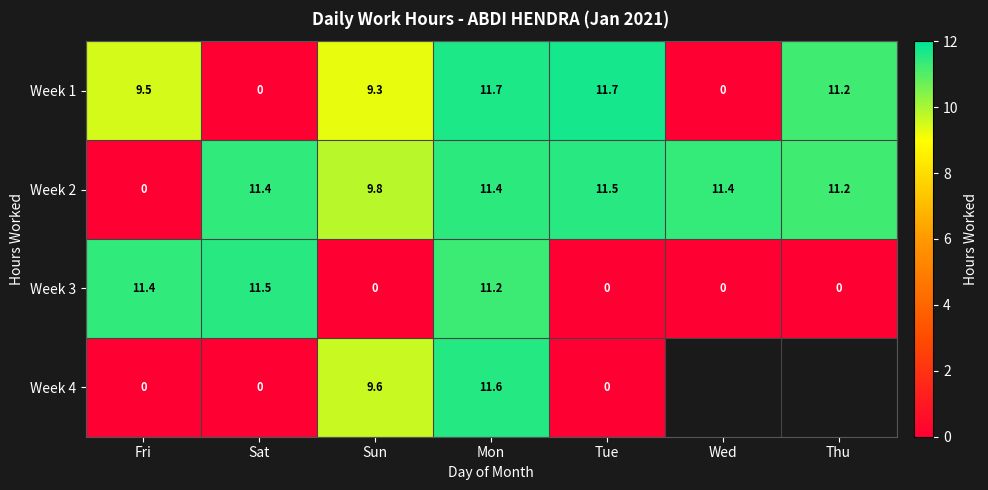

True or false: Week 2 has a value of 3.6 at Mon.

False